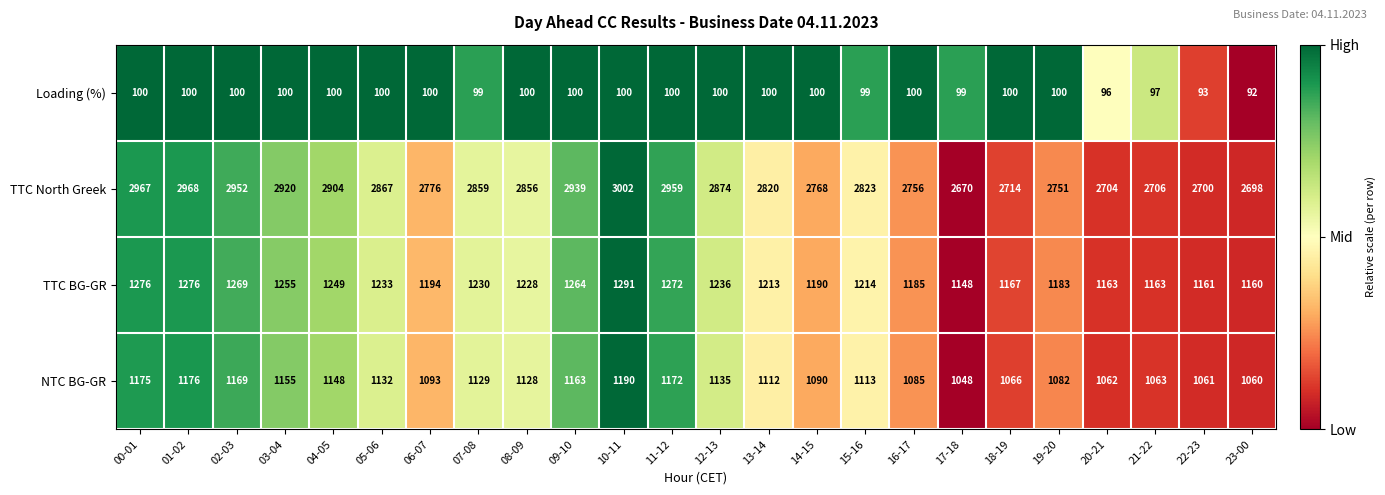

Between 04-05 and 09-10, which series saw the biggest shift?

TTC North Greek